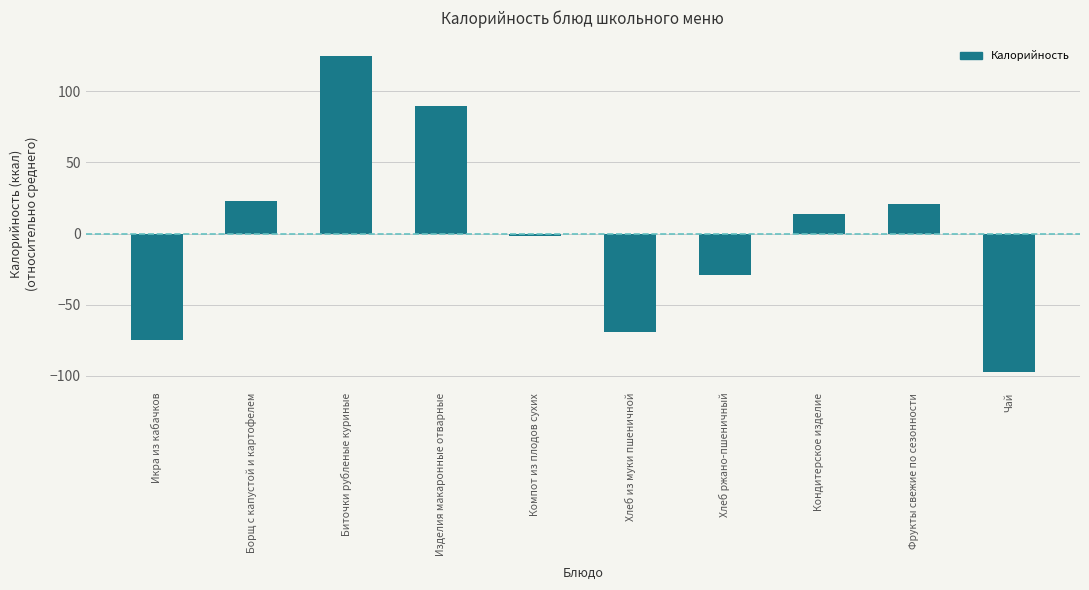

Reading left to right, what are all the values shown in this chart?

-74.5	22.7	124.7	89.8	-1.8	-68.9	-29.3	14.1	20.5	-97.2